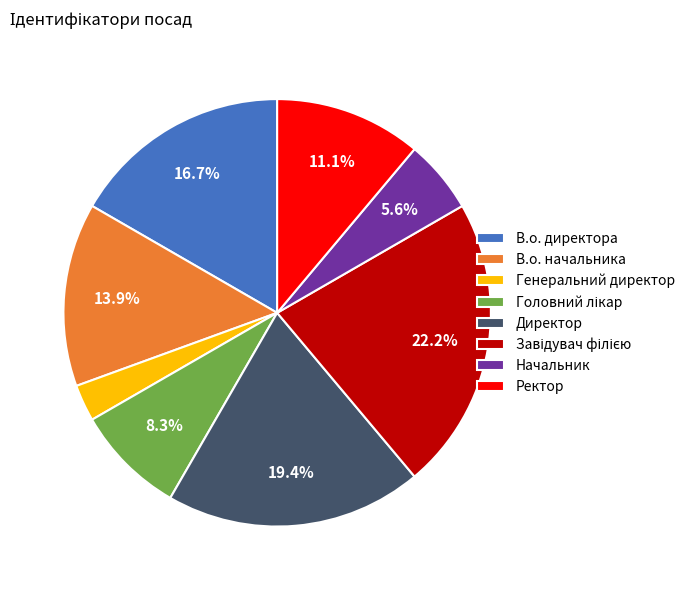

To the nearest percent, what portion does В.о. директора represent?

17%